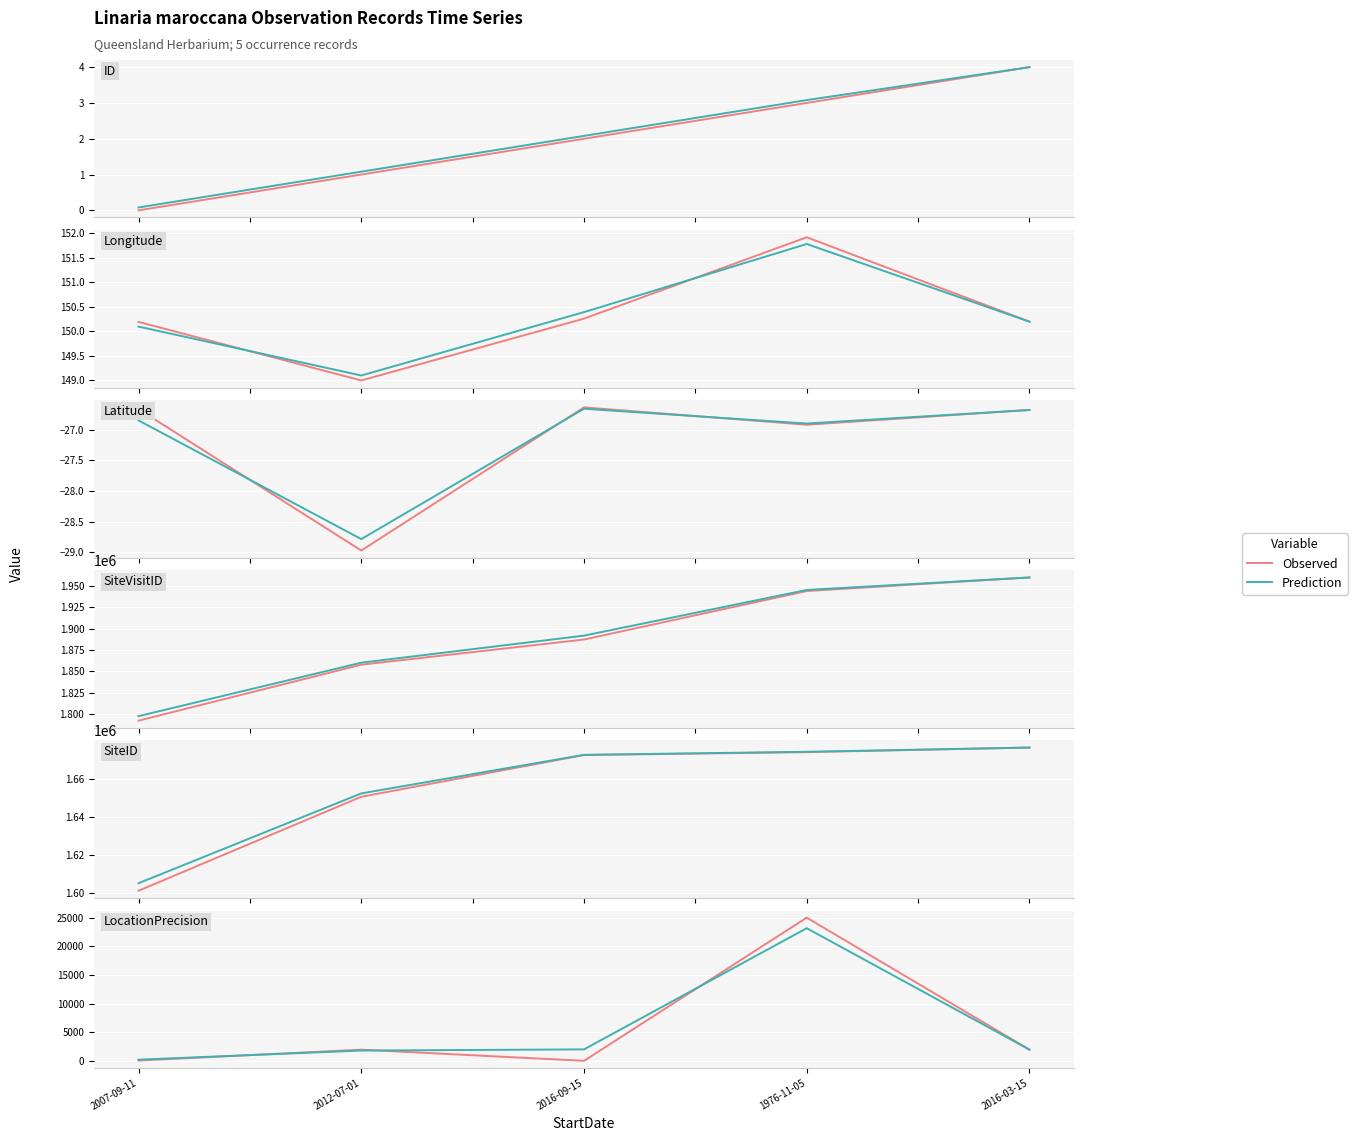

What is the spread (max minus min) of values at 2007-09-11?

152